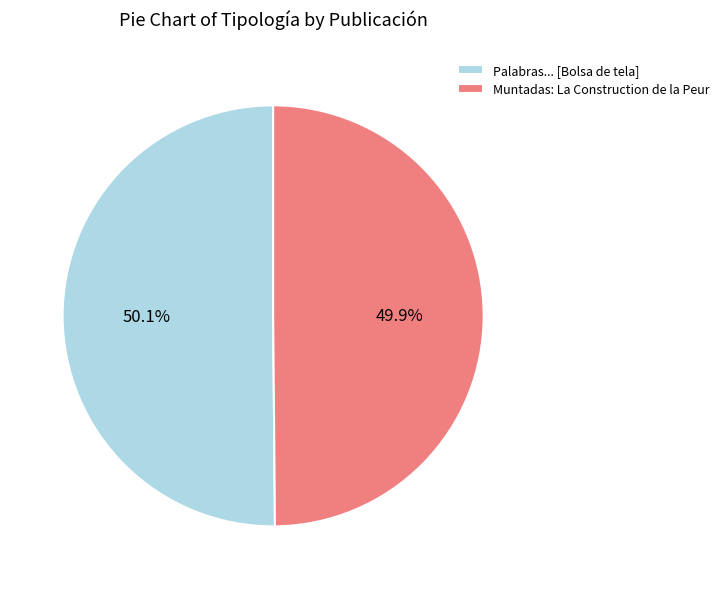

Is there any slice that represents more than half of the pie?

Yes